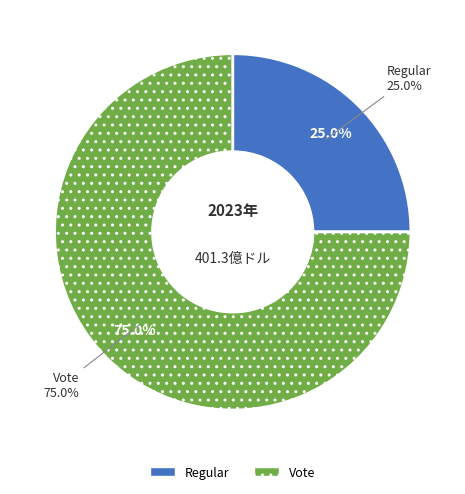

How many slices are in this pie chart?

2